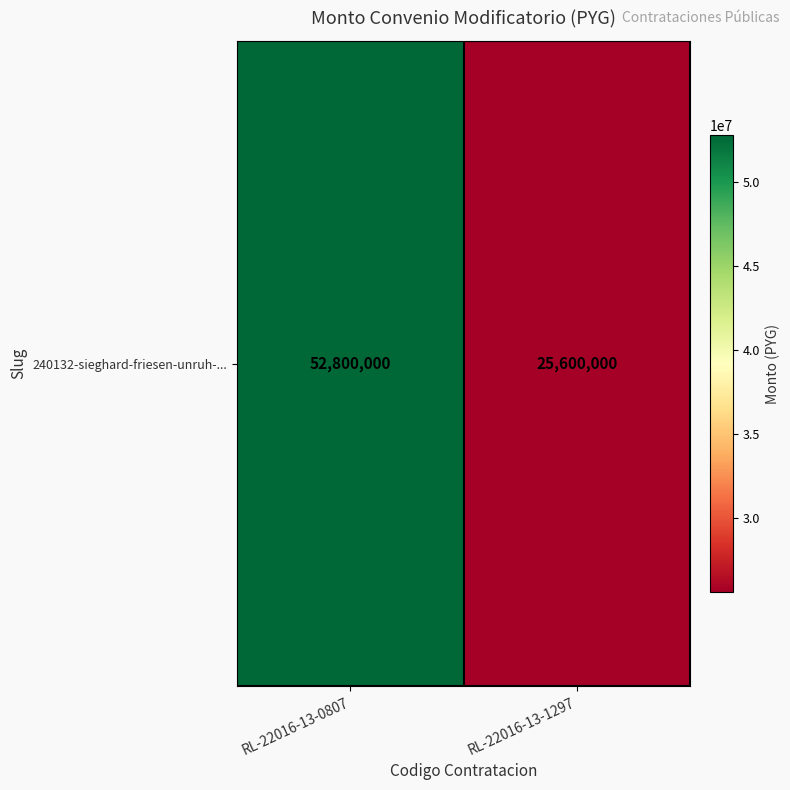

Read the value at RL-22016-13-0807.

52800000